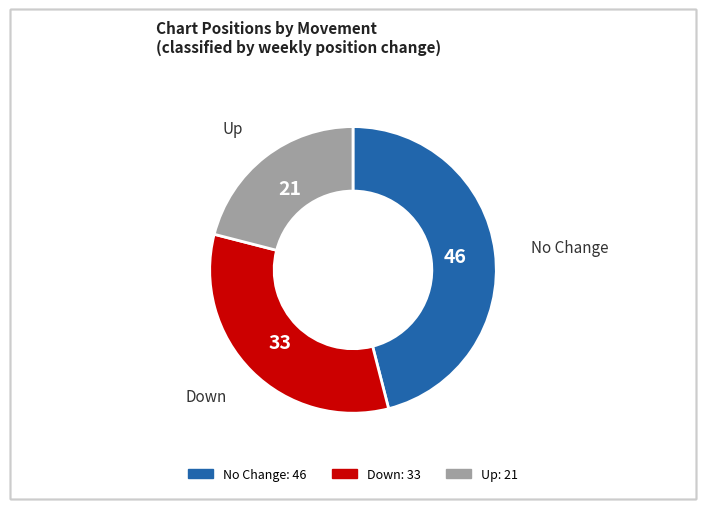

Does any single category account for the majority?

No